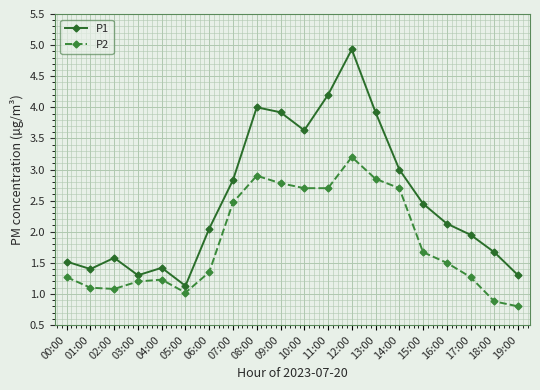

What is the minimum value shown in the chart?

0.8